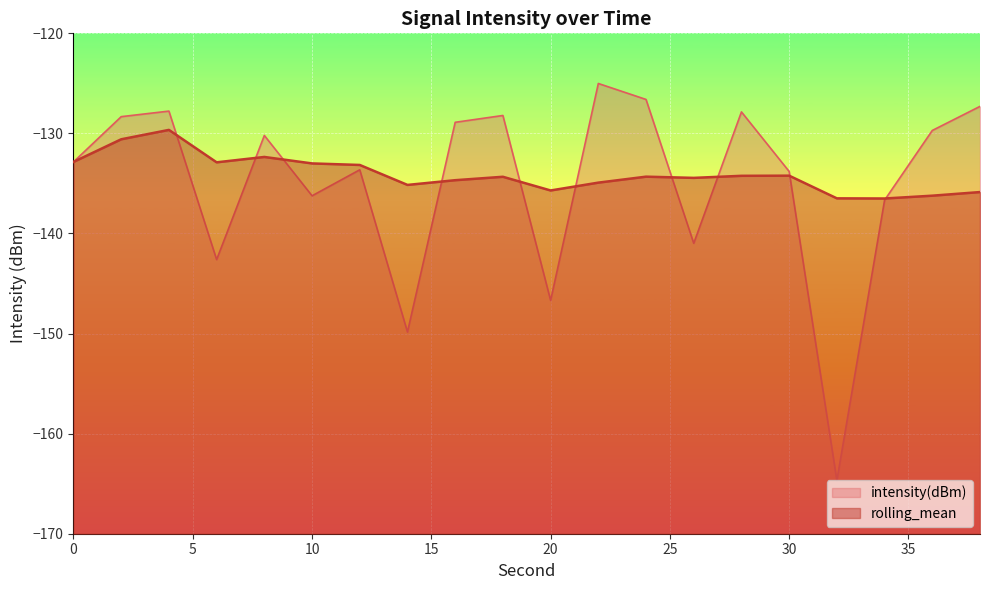

Where is the first local minimum for intensity(dBm)?

6